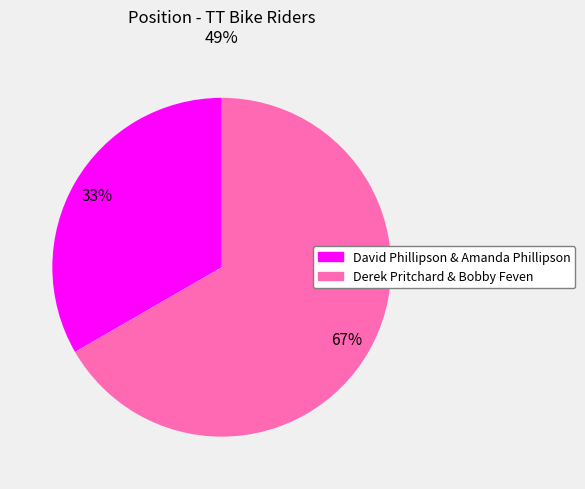

To the nearest percent, what percentage of the pie is David Phillipson & Amanda Phillipson?

33%